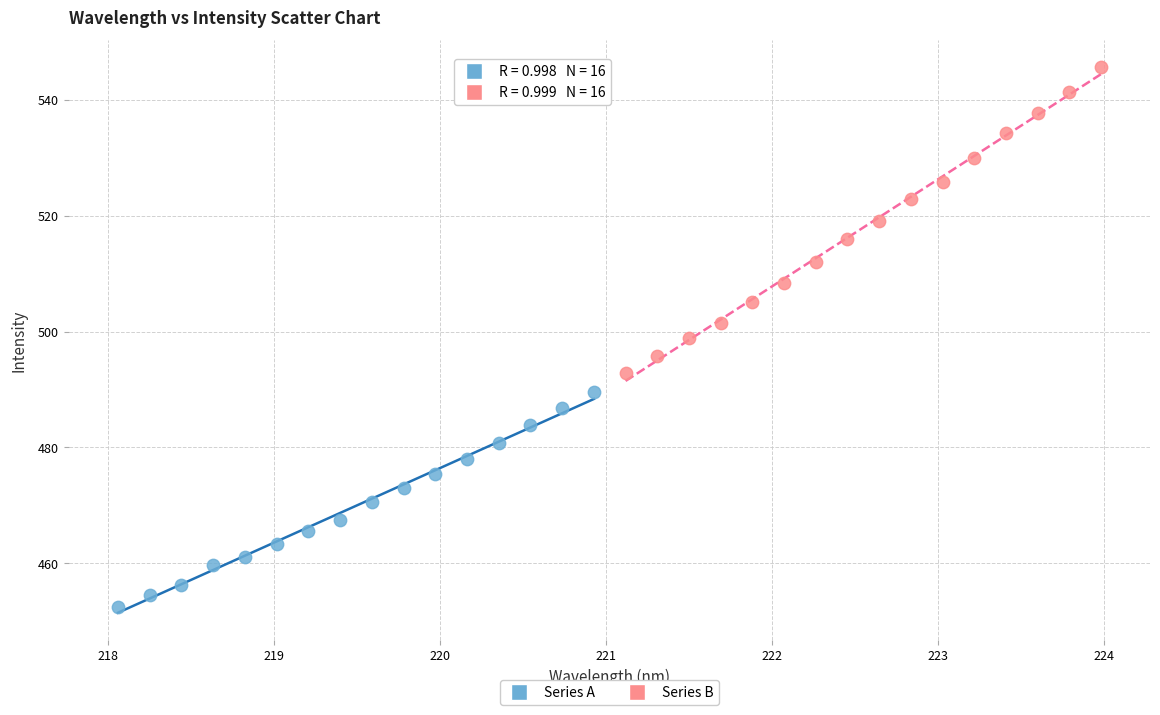

Which series contains the highest Y value?

Series B